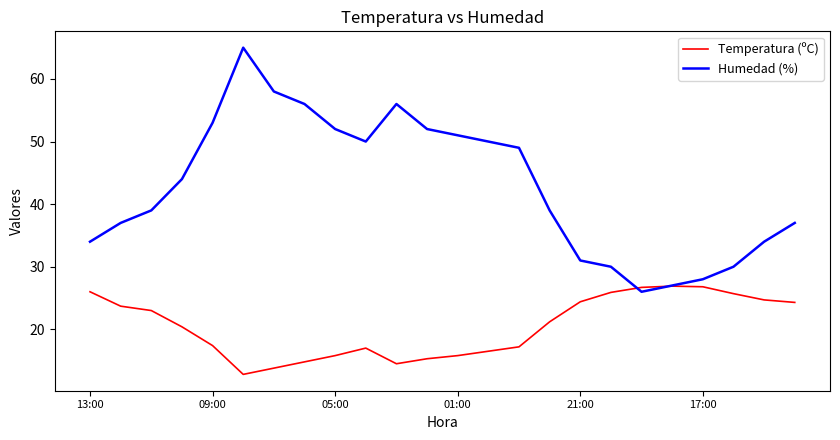

True or false: Humedad (%) has more than 0 points higher than both neighbors.

True